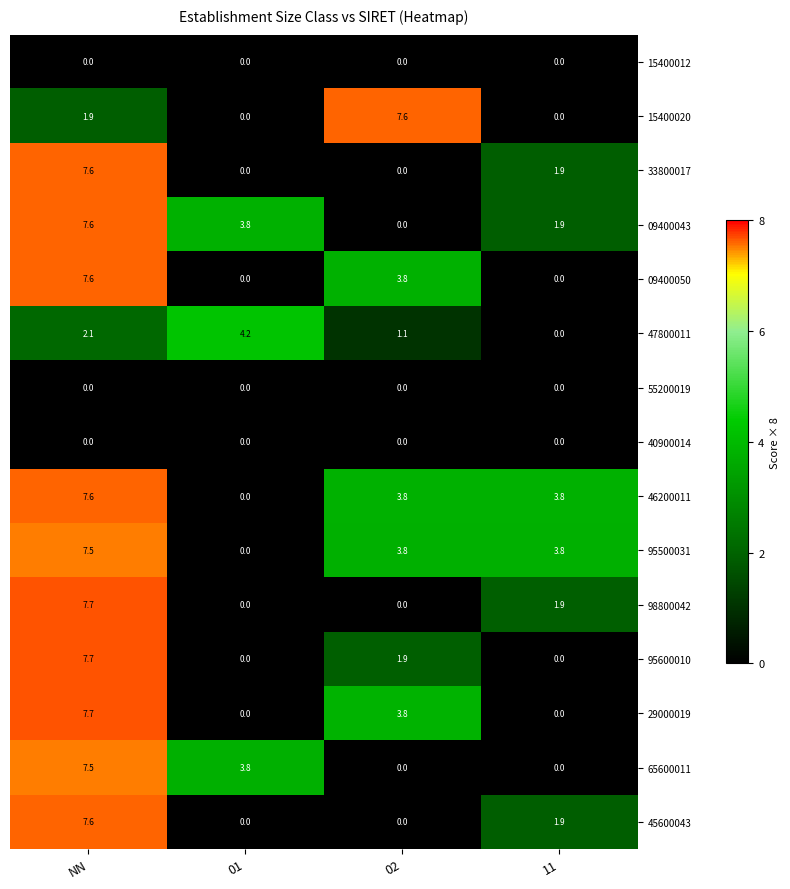

At how many categories does at least one series exceed 0?

4